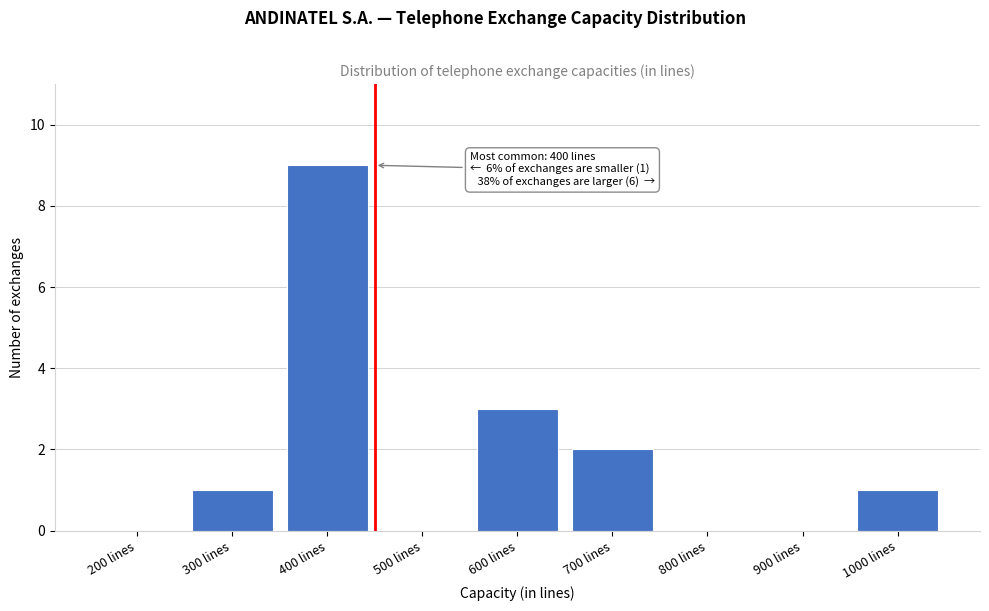

Reading right to left, what are all the values shown in this chart?

1000 lines=1	900 lines=0	800 lines=0	700 lines=2	600 lines=3	500 lines=0	400 lines=9	300 lines=1	200 lines=0